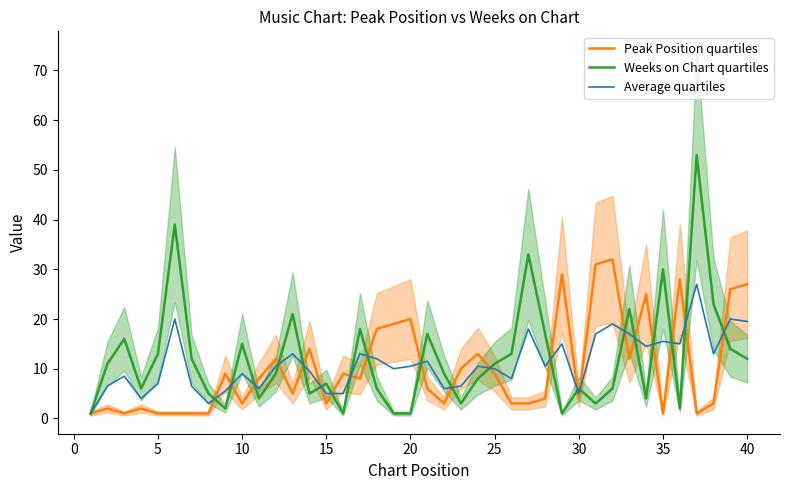

What is the highest value of the Weeks on Chart quartiles series?

53.0